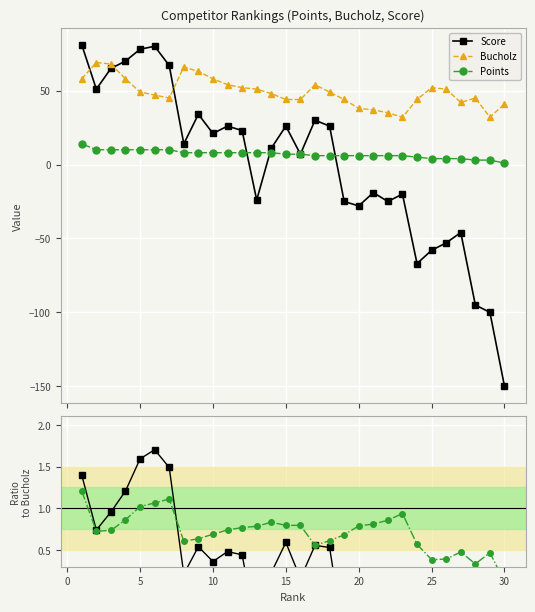

How many data points in Score/Bucholz are above 0?

17